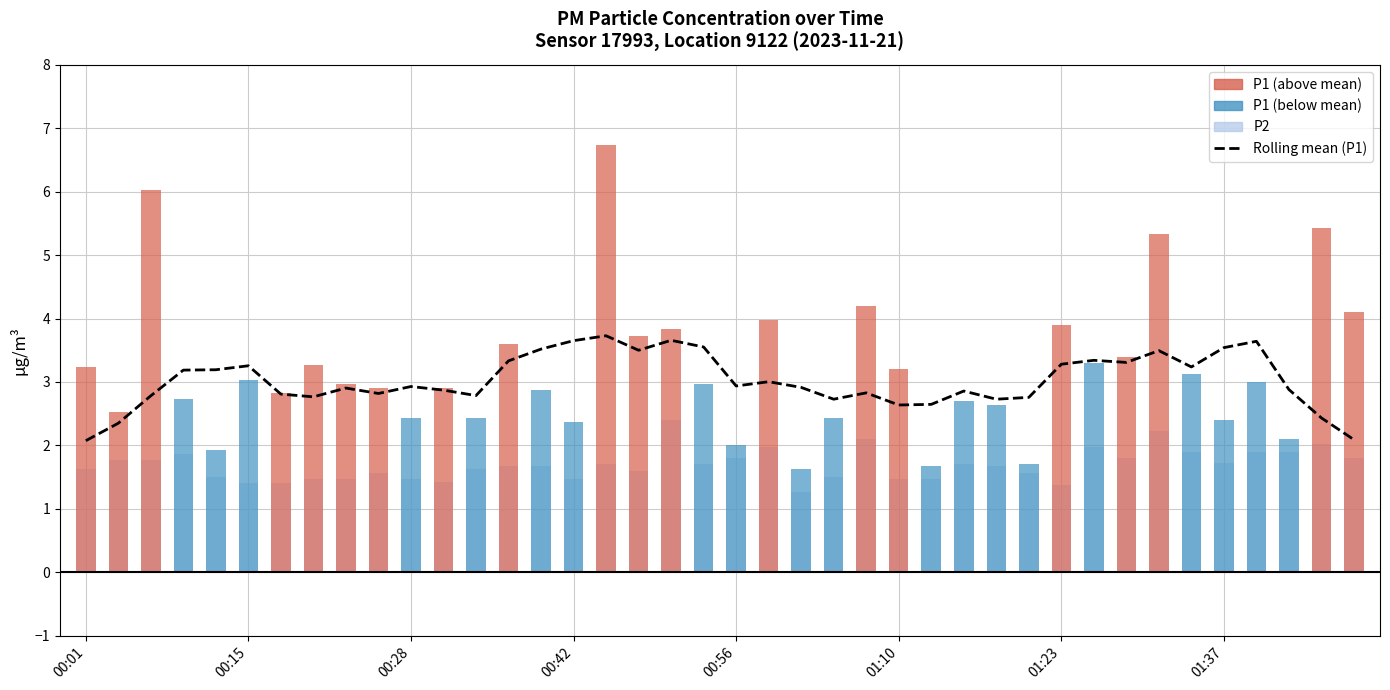

Which category has the highest value across all series?

16